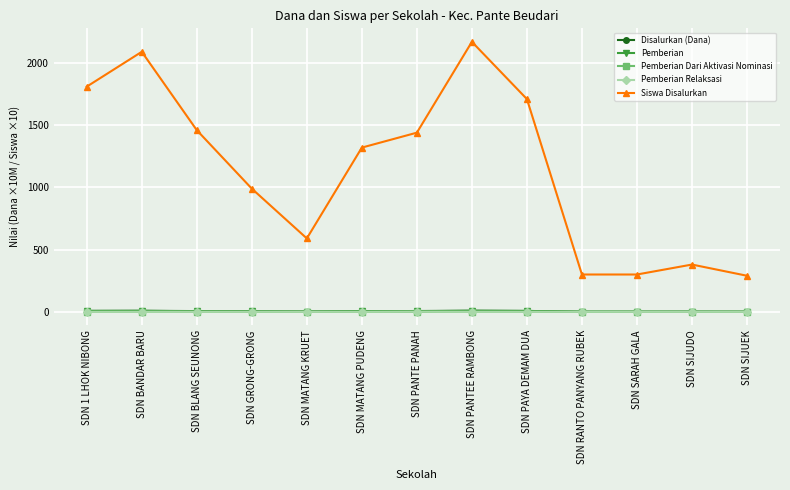

True or false: Siswa Disalurkan and Disalurkan (Dana) cross at least once.

False